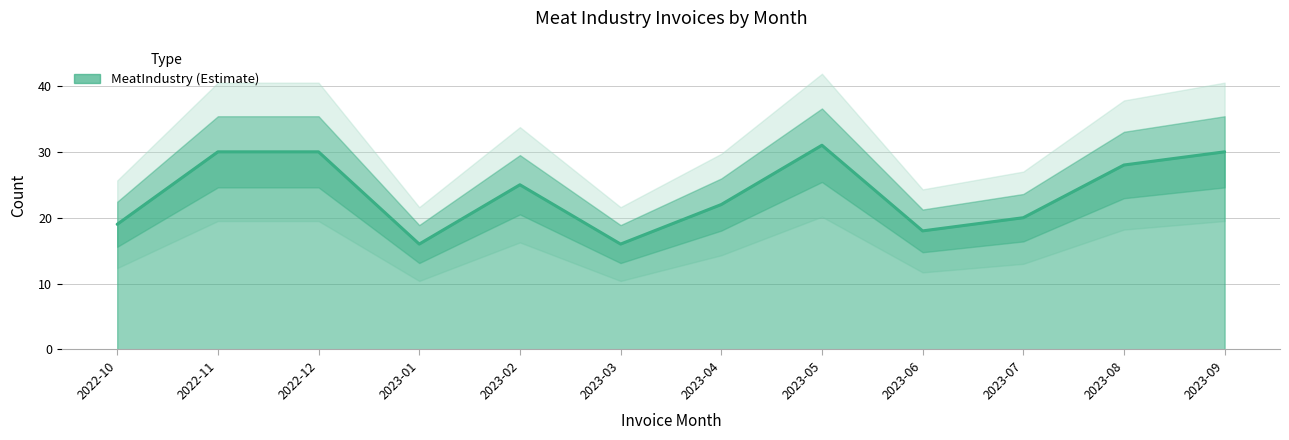

True or false: there are more than 0 points higher than both neighbors.

True